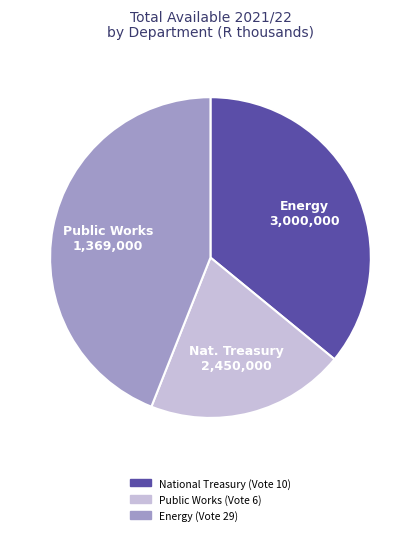

Is the sum of Nat. Treasury 2,450,000 and Public Works 1,369,000 greater than half?

Yes